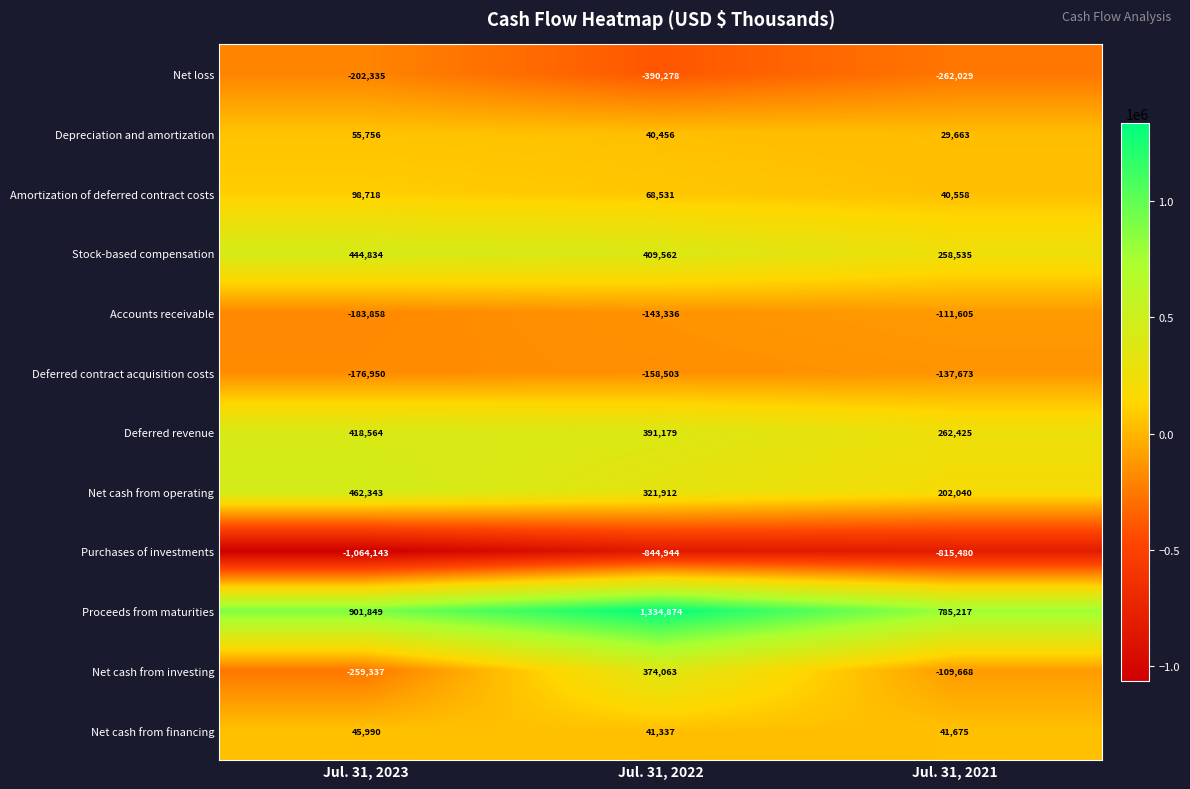

How many data points does each series have?

3